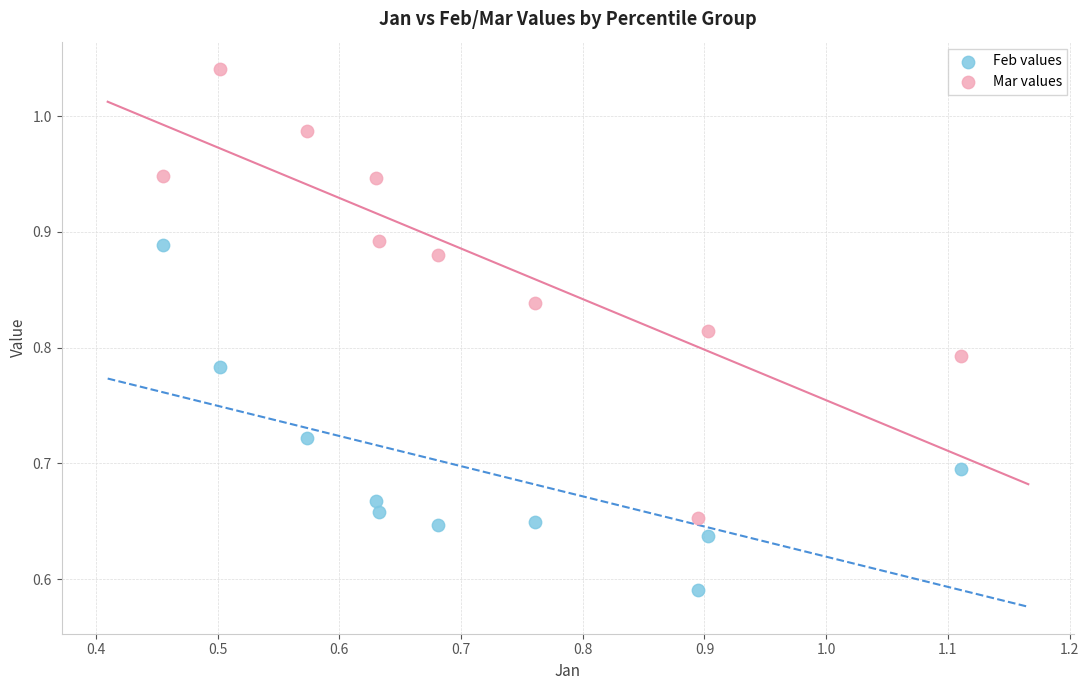

Which series reaches the maximum Y coordinate?

Mar values